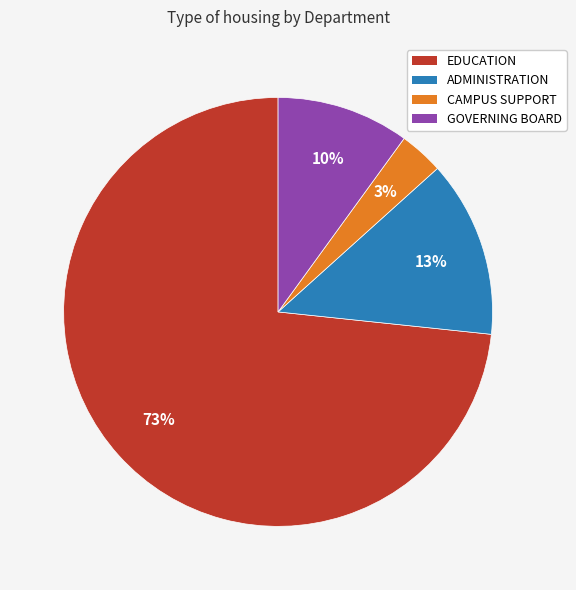

Which category has the biggest portion of the pie?

EDUCATION